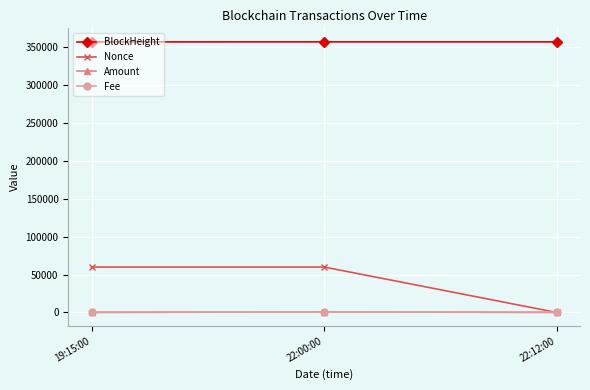

The value of Amount at 22:00:00 is 846.5. True or false?

True